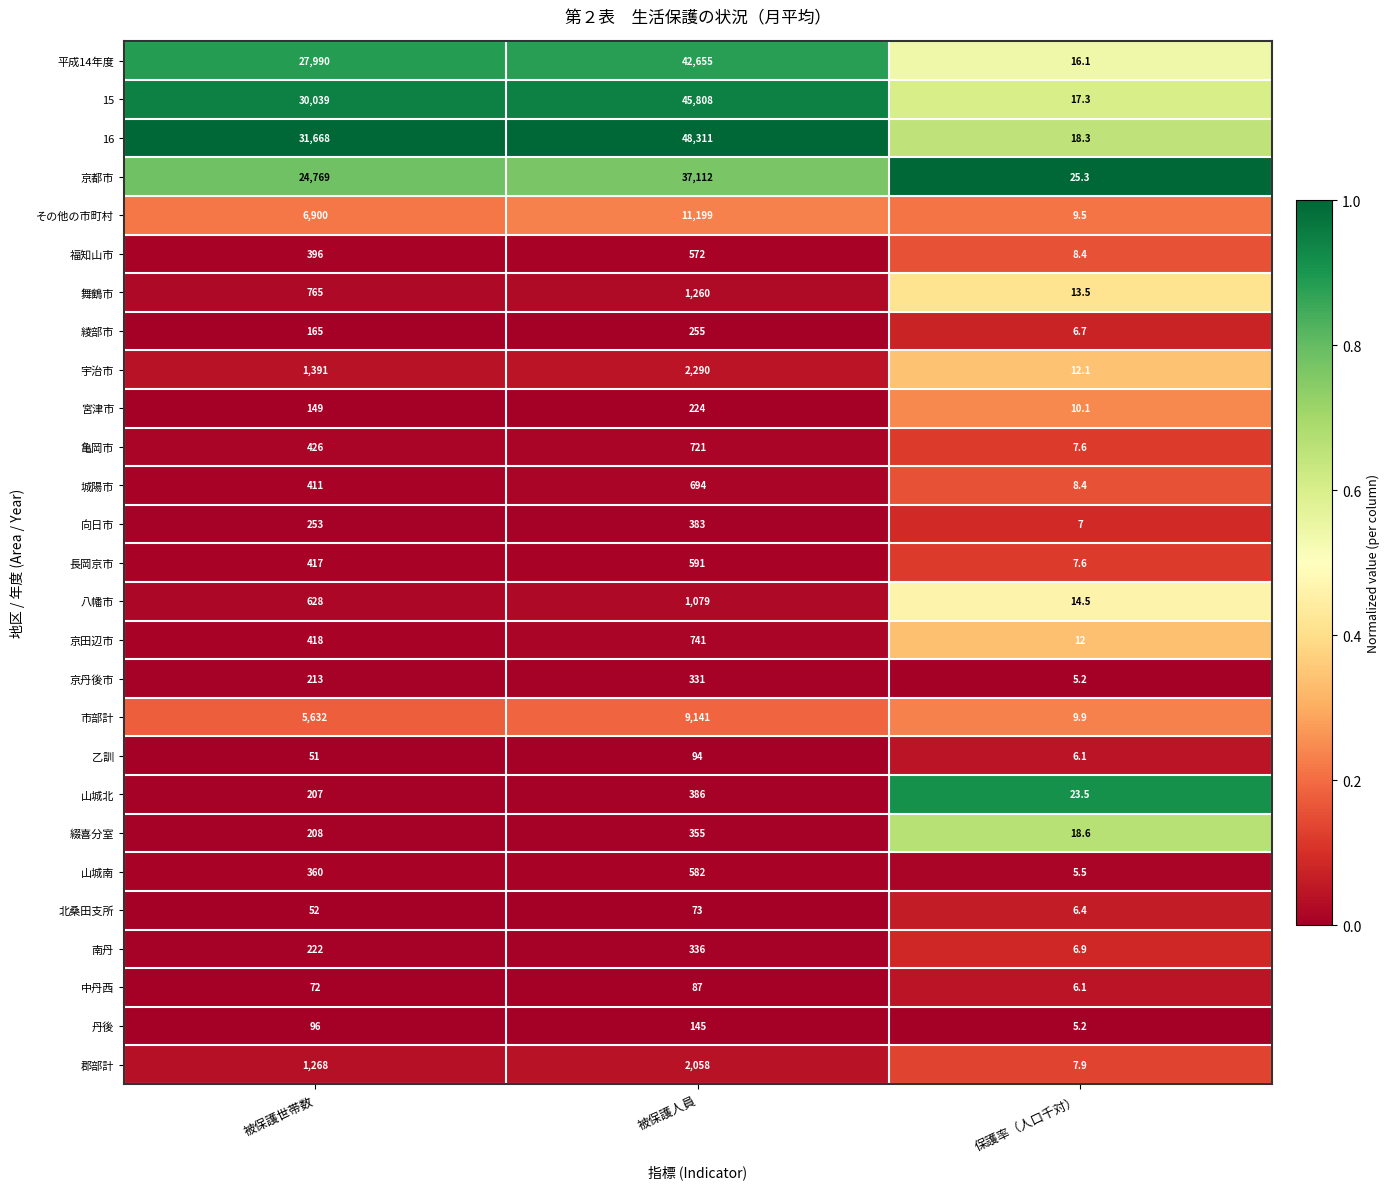

List the series in order of their peak value, highest first.

16, 15, 平成14年度, 京都市, その他の市町村, 市部計, 宇治市, 郡部計, 舞鶴市, 八幡市, 京田辺市, 亀岡市, 城陽市, 長岡京市, 山城南, 福知山市, 山城北, 向日市, 綴喜分室, 南丹, 京丹後市, 綾部市, 宮津市, 丹後, 乙訓, 中丹西, 北桑田支所